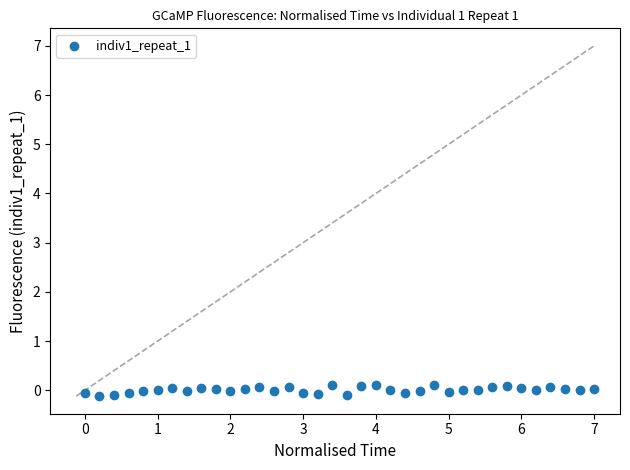

What is the range of X values (max minus min)?

7.0